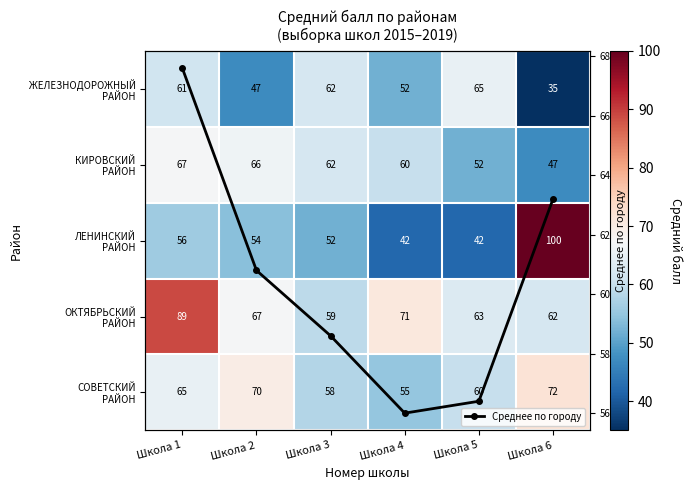

What is the lowest value of the Среднее по городу series?

56.0